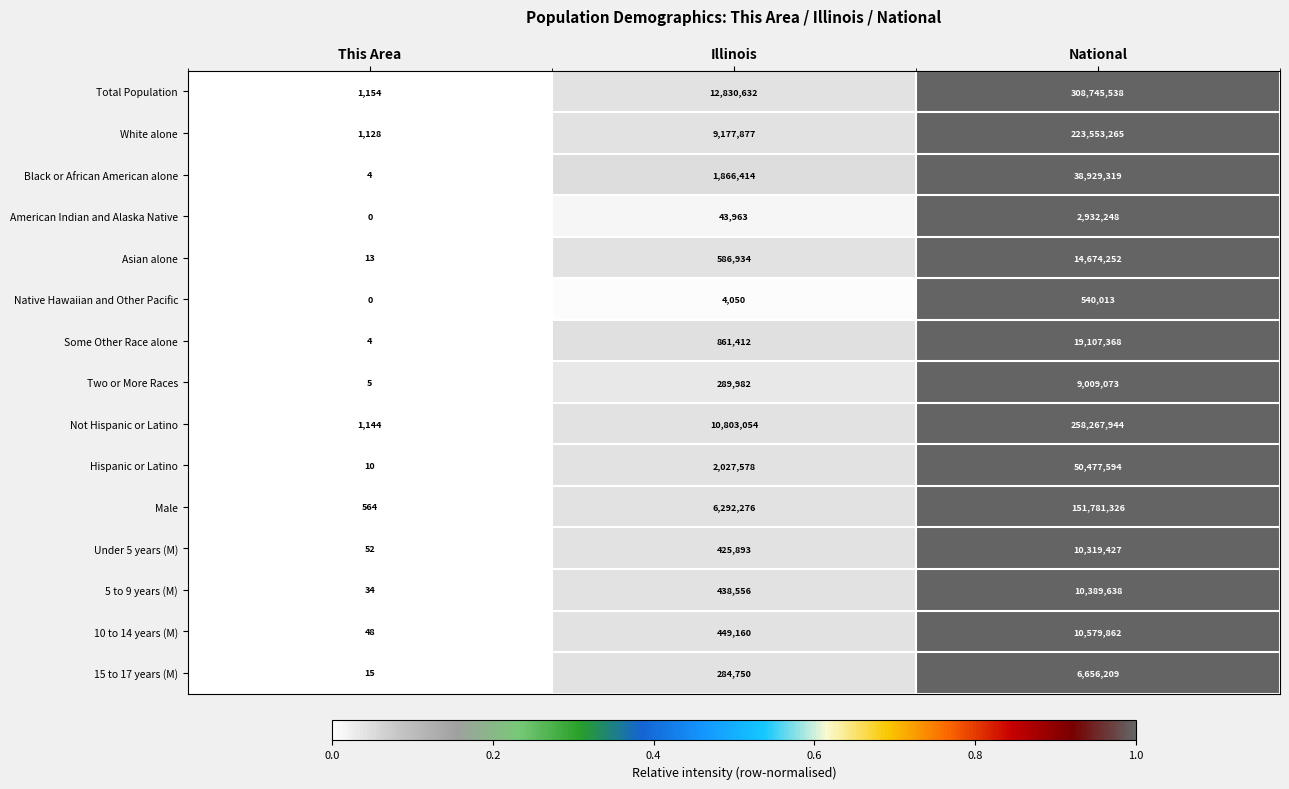

Rank the series by their maximum value, from highest to lowest.

Total Population, Not Hispanic or Latino, White alone, Male, Hispanic or Latino, Black or African American alone, Some Other Race alone, Asian alone, 10 to 14 years (M), 5 to 9 years (M), Under 5 years (M), Two or More Races, 15 to 17 years (M), American Indian and Alaska Native, Native Hawaiian and Other Pacific